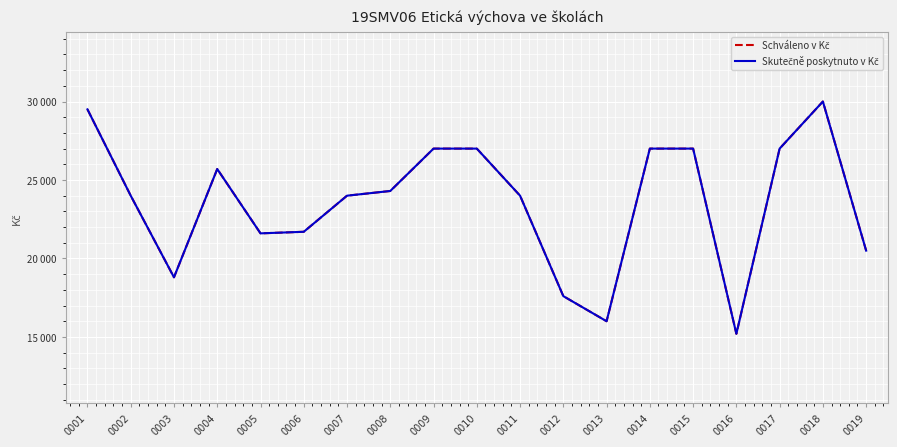

What is the approximate value of Skutečně poskytnuto v Kč at 0018?

30000